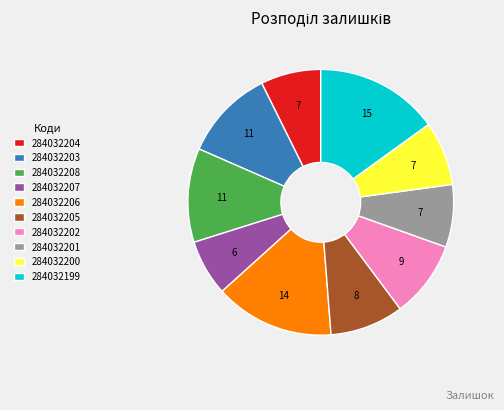

Between 284032204 and 284032207, which is larger?

284032204